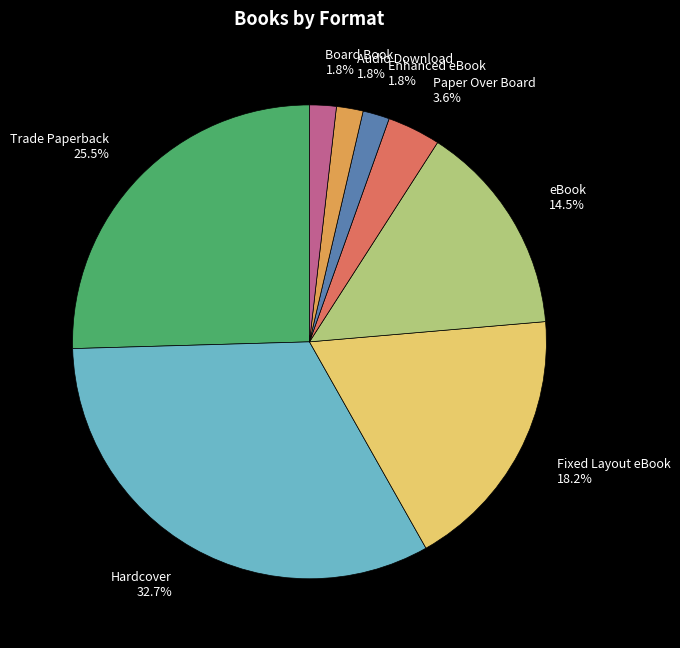

Is it true that eBook is 1% of the pie?

False